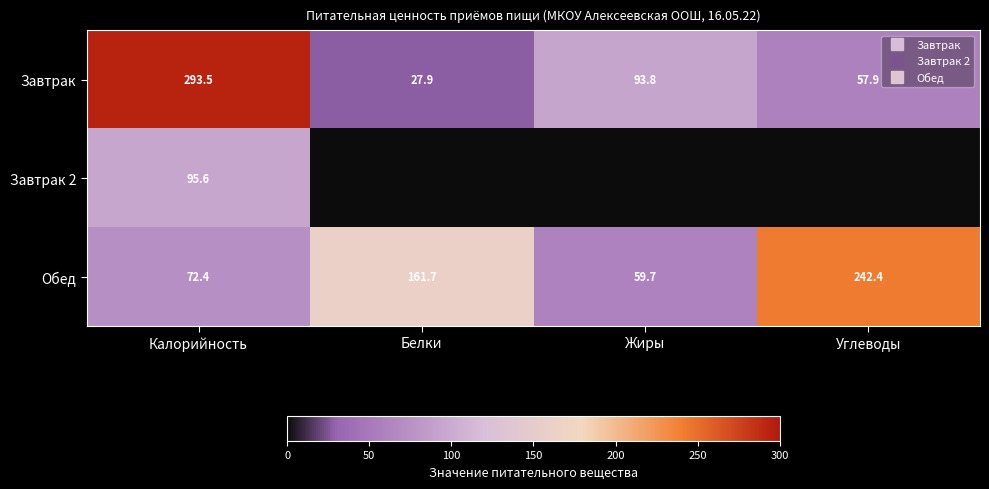

Is it true that Завтрак 2 equals 60.2 at Калорийность?

False